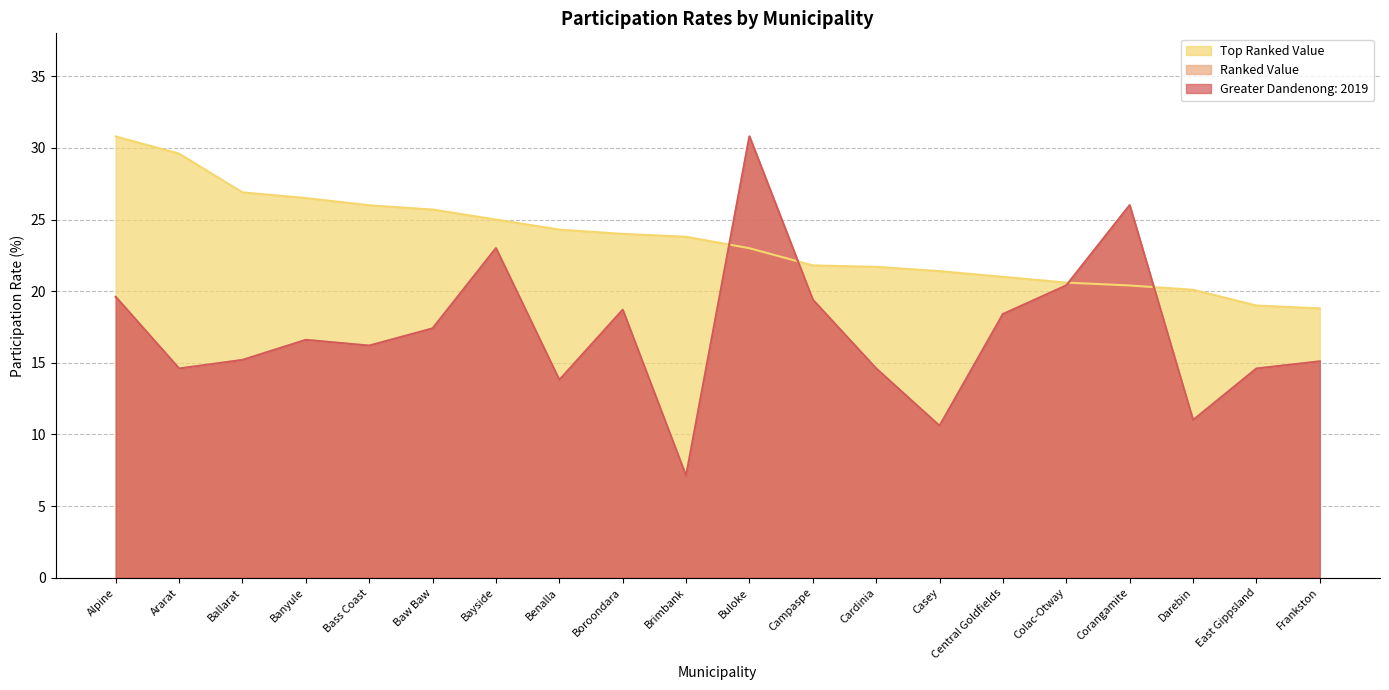

Rank the categories by Top Ranked Value value from lowest to highest.

Frankston, East Gippsland, Darebin, Corangamite, Colac-Otway, Central Goldfields, Casey, Cardinia, Campaspe, Buloke, Brimbank, Boroondara, Benalla, Bayside, Baw Baw, Bass Coast, Banyule, Ballarat, Ararat, Alpine